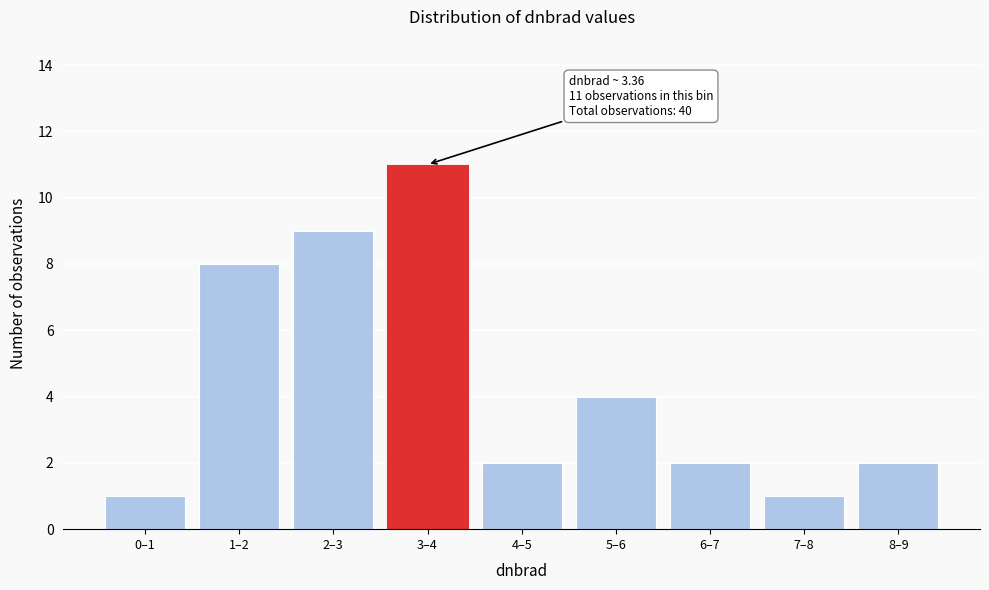

Reading right to left, what are all the values shown in this chart?

8–9=2	7–8=1	6–7=2	5–6=4	4–5=2	3–4=11	2–3=9	1–2=8	0–1=1